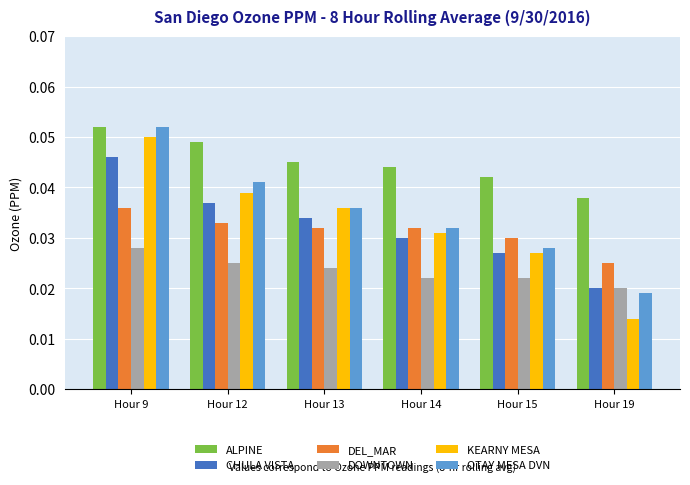

At how many categories does at least one series exceed 0?

6